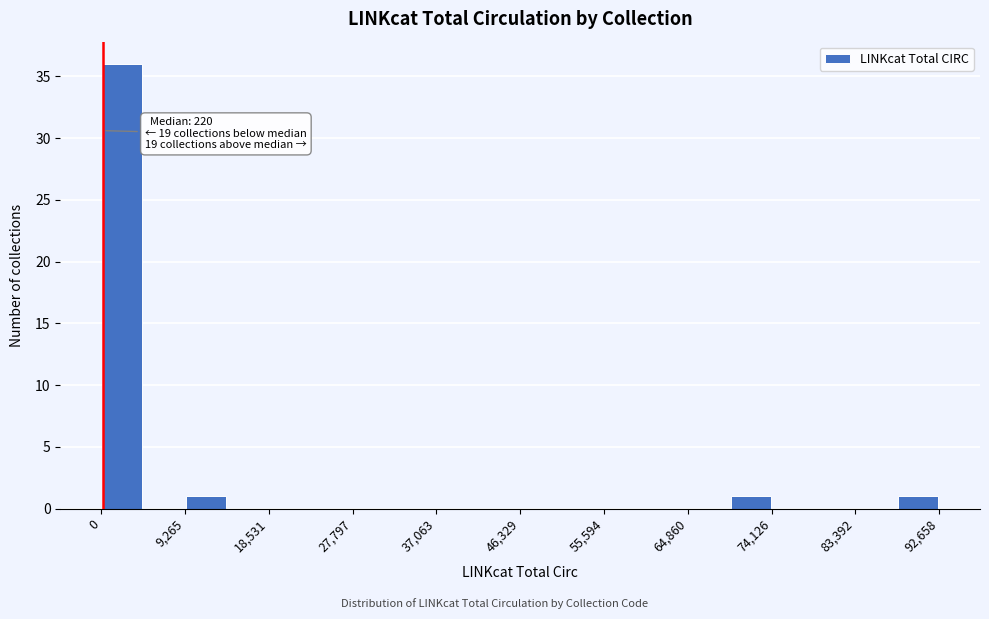

Which range on the x-axis has the tallest bar?

0 to 5000